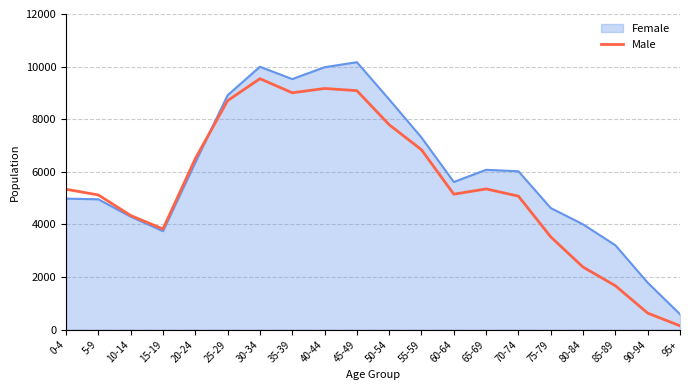

At which label does Female reach its minimum?

95+